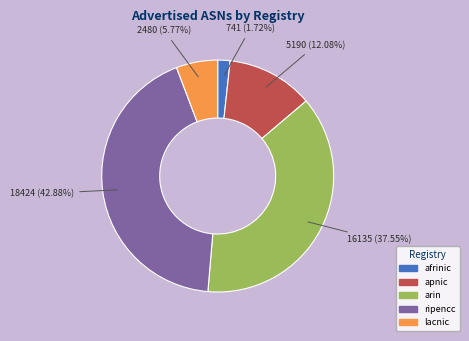

Rank the categories by value from lowest to highest.

afrinic, lacnic, apnic, arin, ripencc